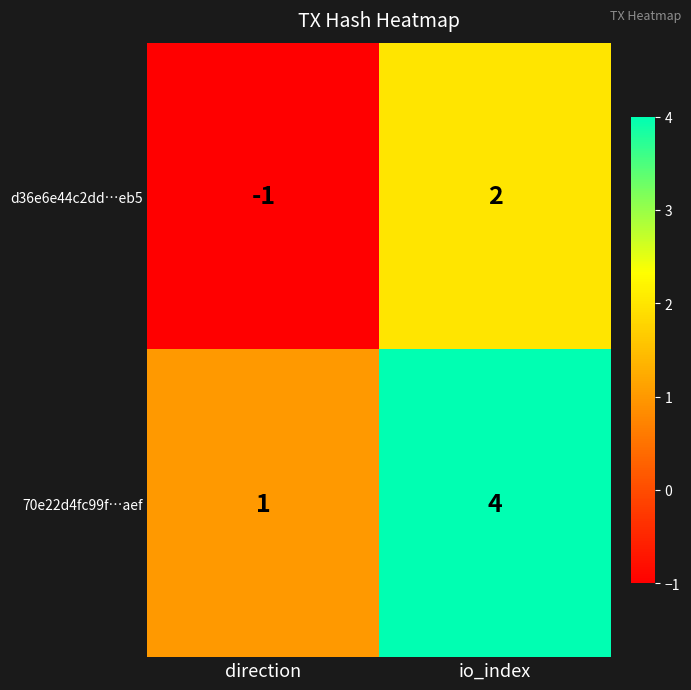

Rank the series by their maximum value, from lowest to highest.

d36e6e44c2dd…eb5, 70e22d4fc99f…aef